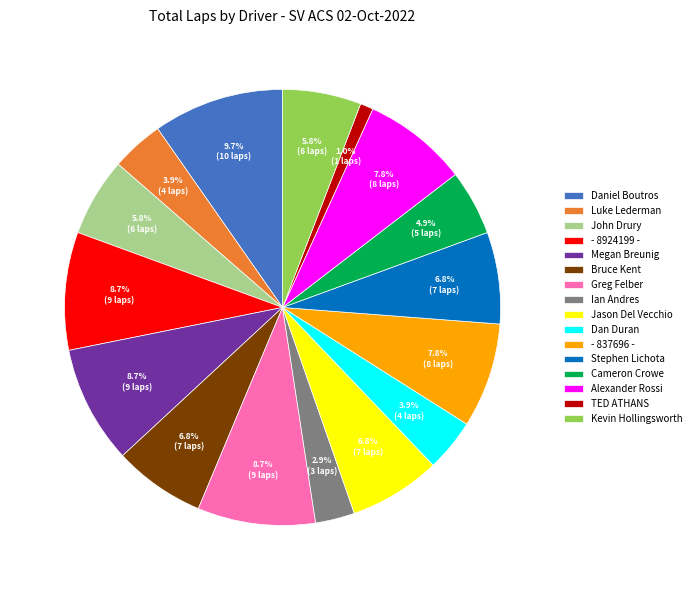

What is the ratio of the value at - 837696 - to the value at Megan Breunig?

0.9